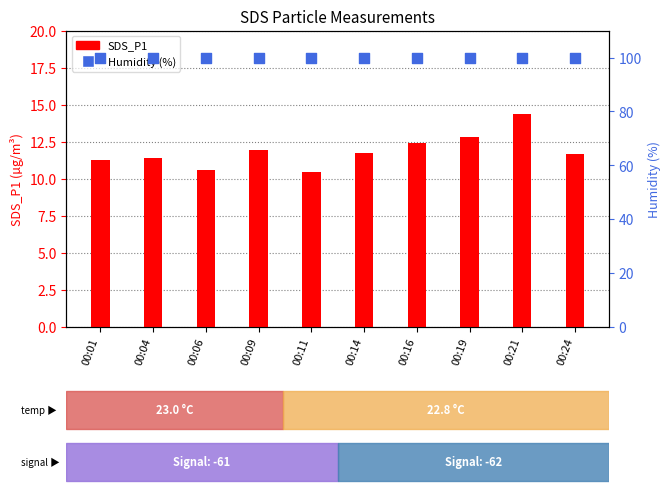

At how many categories does at least one series exceed 18?

10